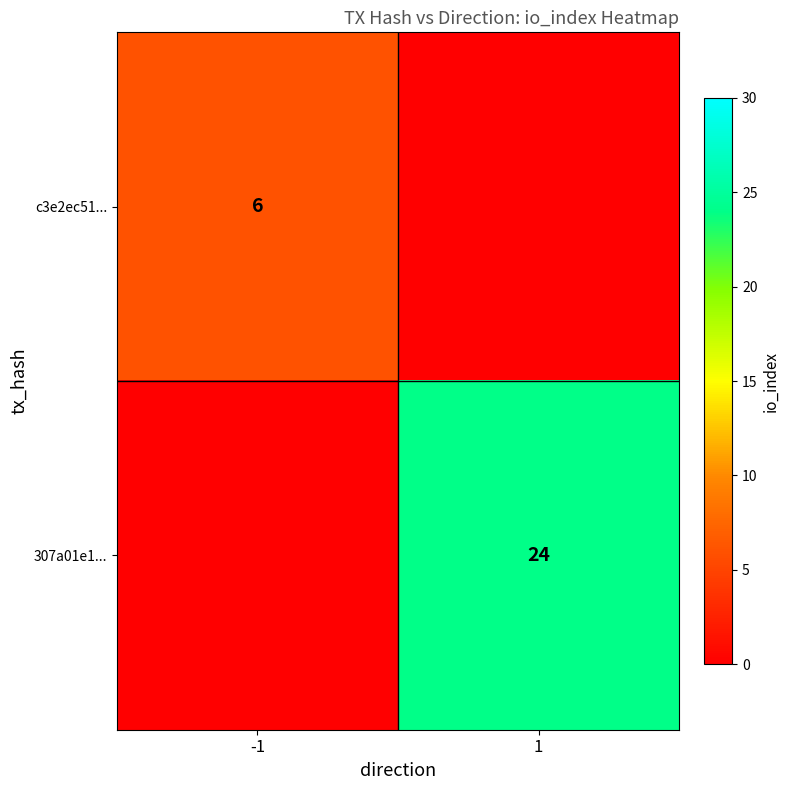

The 307a01e1... series shows 24 at 1. True or false?

True